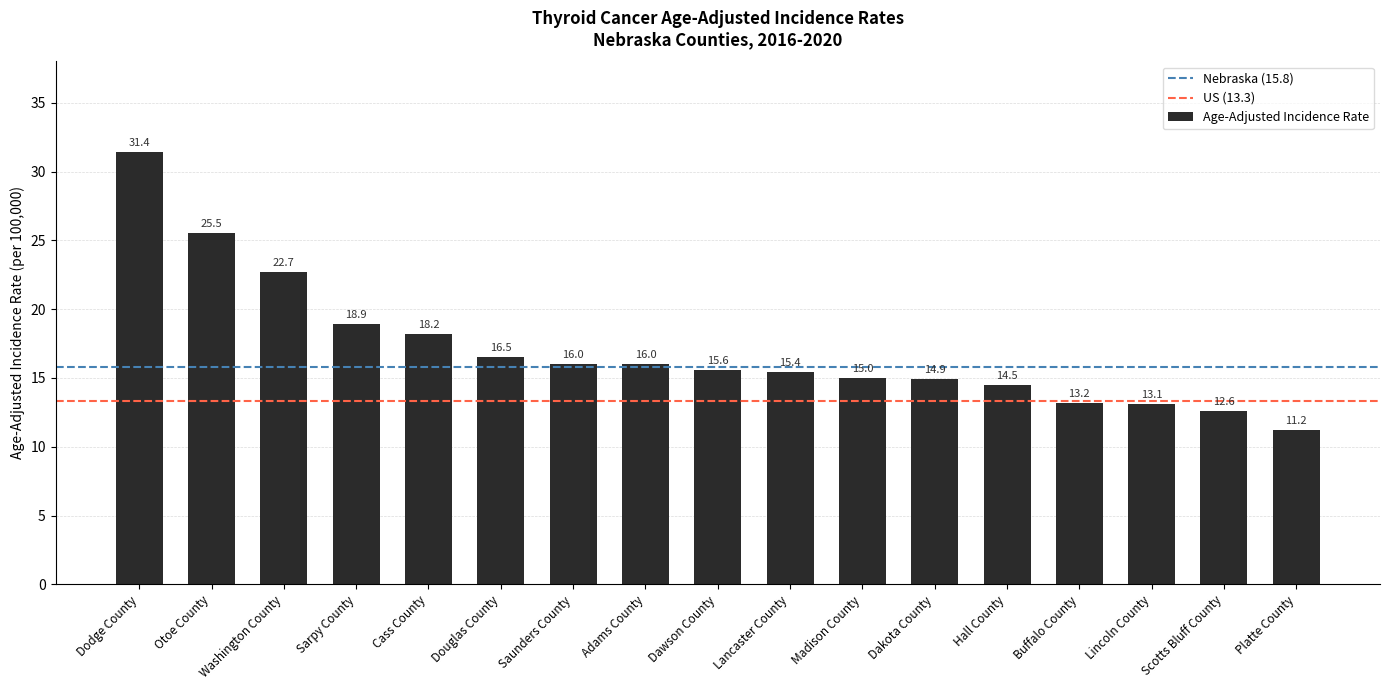

Reading right to left, extract all data points from this chart.

11.2	12.6	13.1	13.2	14.5	14.9	15.0	15.4	15.6	16.0	16.0	16.5	18.2	18.9	22.7	25.5	31.4